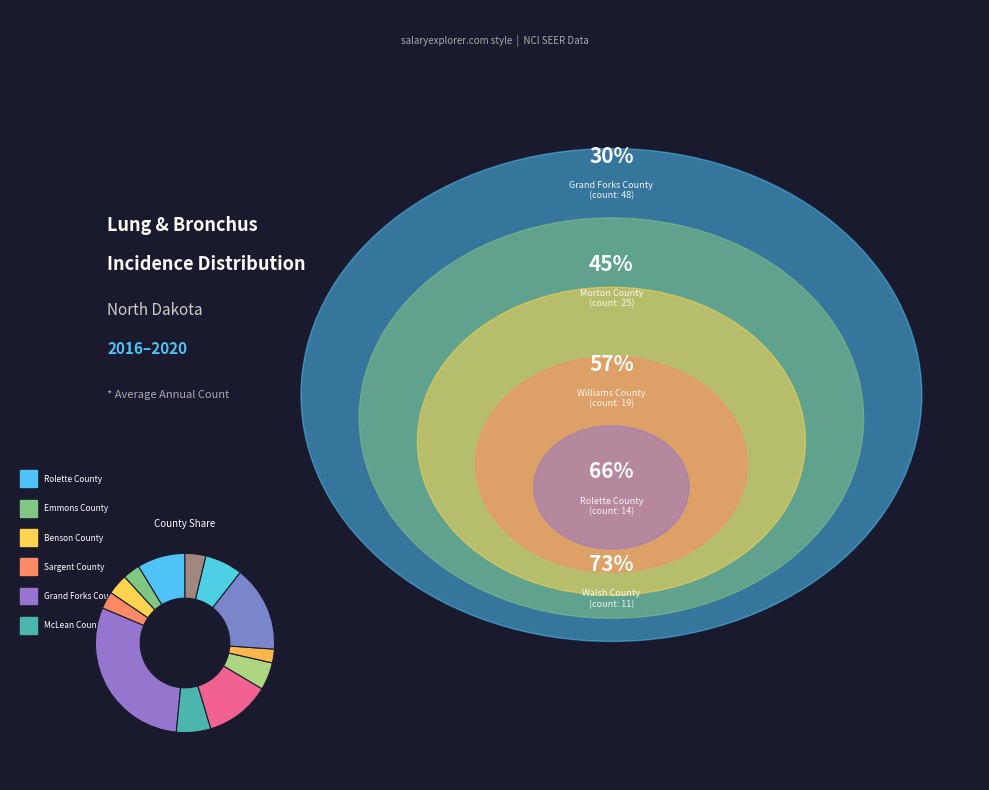

Count the number of slices in the pie.

12